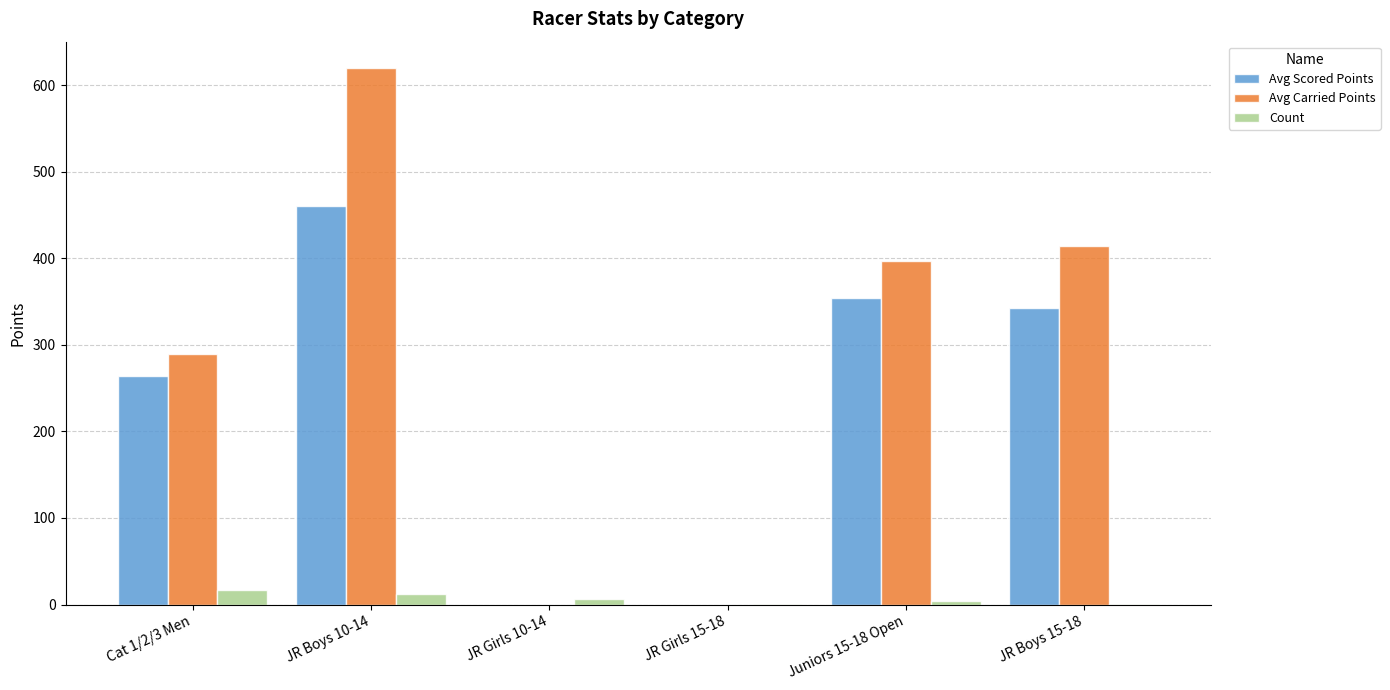

How many distinct data groups are displayed?

3